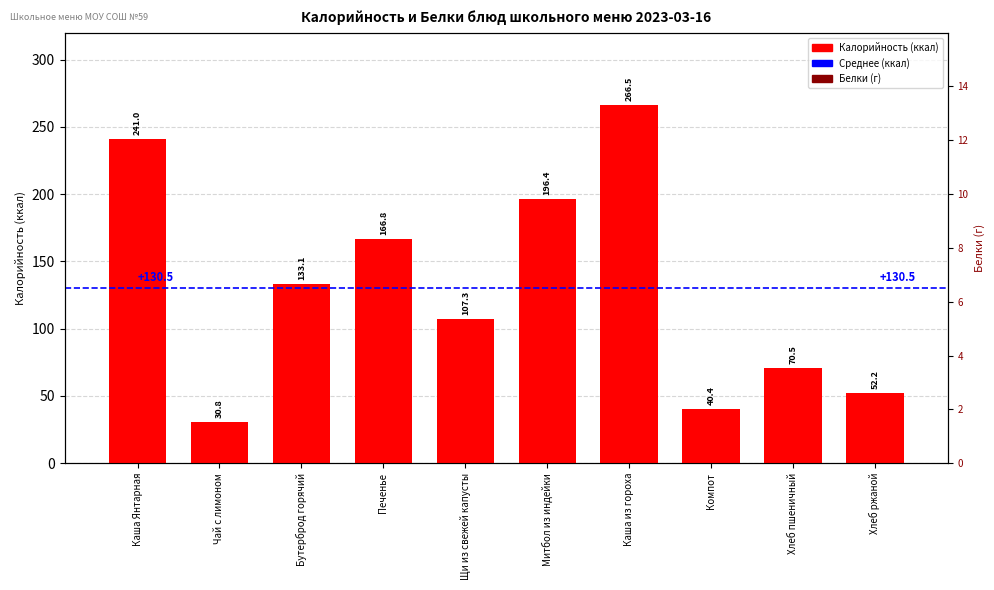

Which series changed the most between Печенье and Каша из гороха?

Калорийность (ккал)